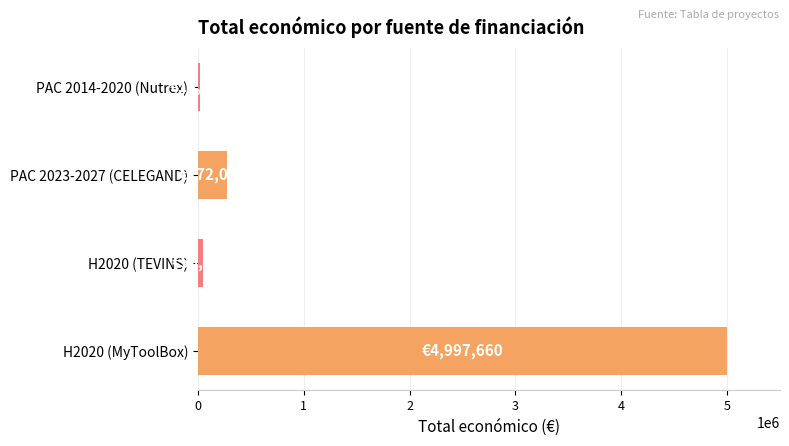

The value at PAC 2023-2027 (CELEGAND) is 272024. True or false?

True